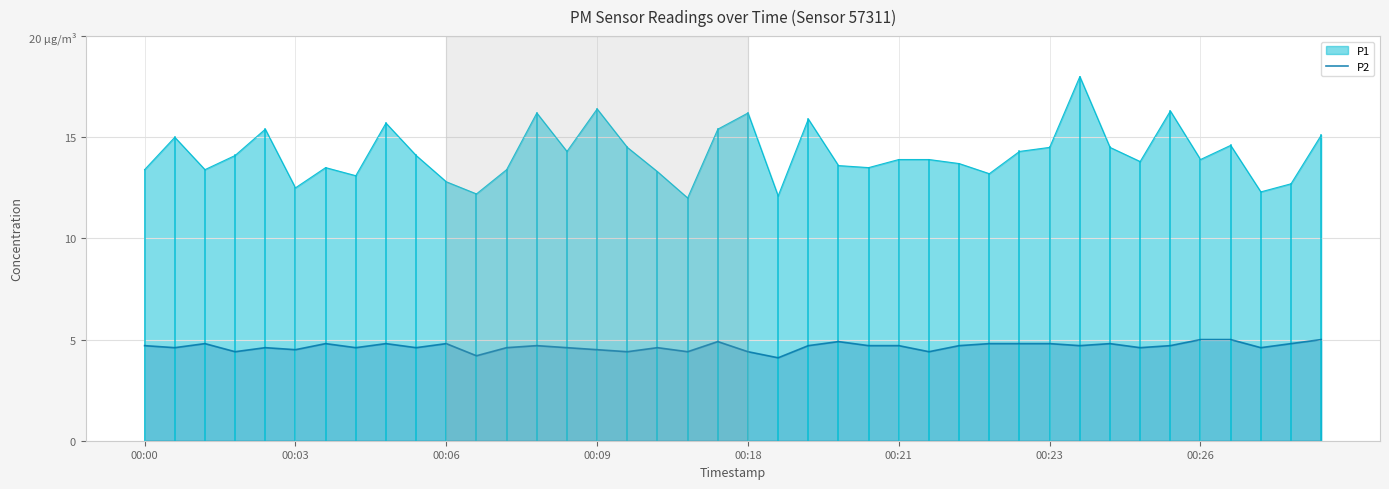

Count the number of categories in the chart.

40